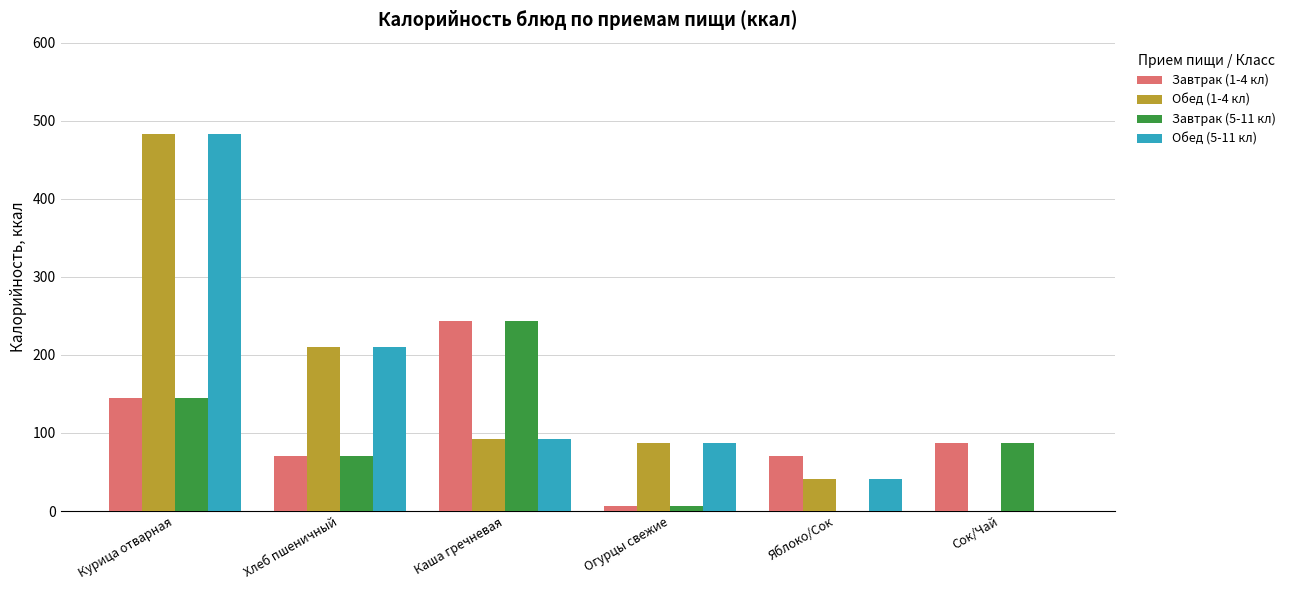

Which label corresponds to the largest value in the chart?

Курица отварная